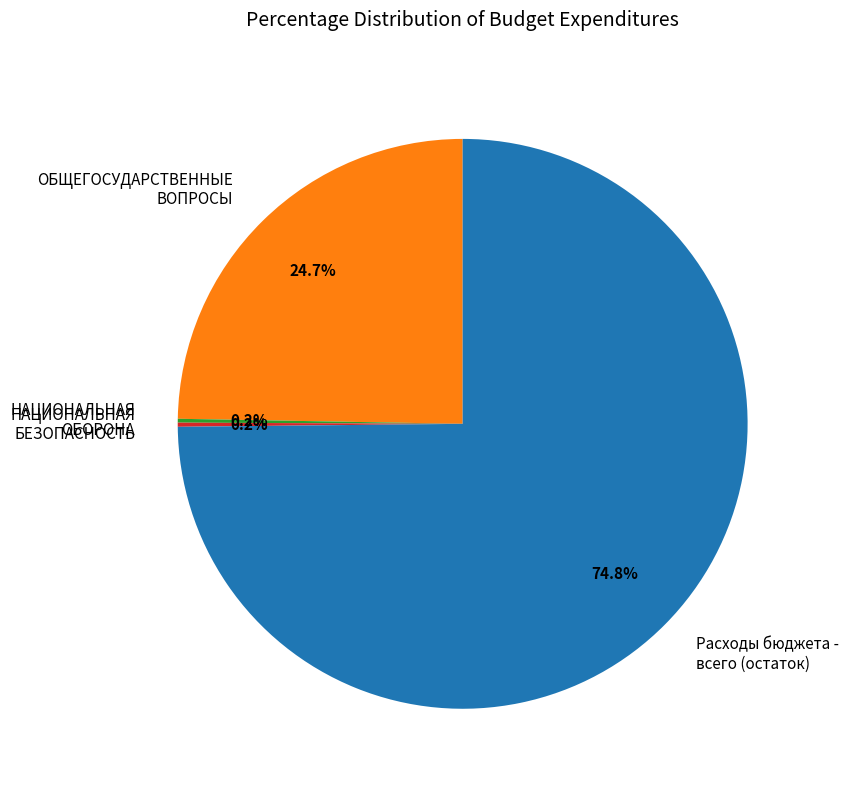

What portion of the pie excludes ОБЩЕГОСУДАРСТВЕННЫЕ ВОПРОСЫ?

75.3%